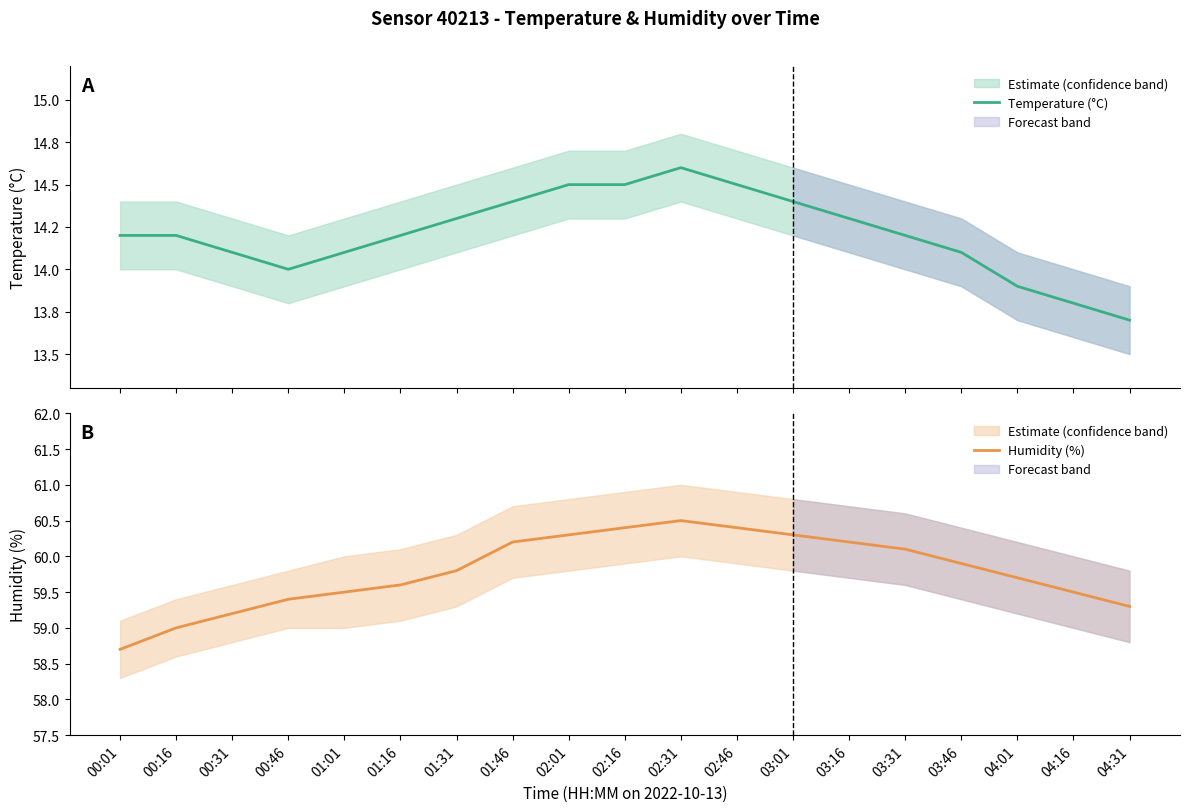

How many values in the Temperature (°C) series are below 14?

3